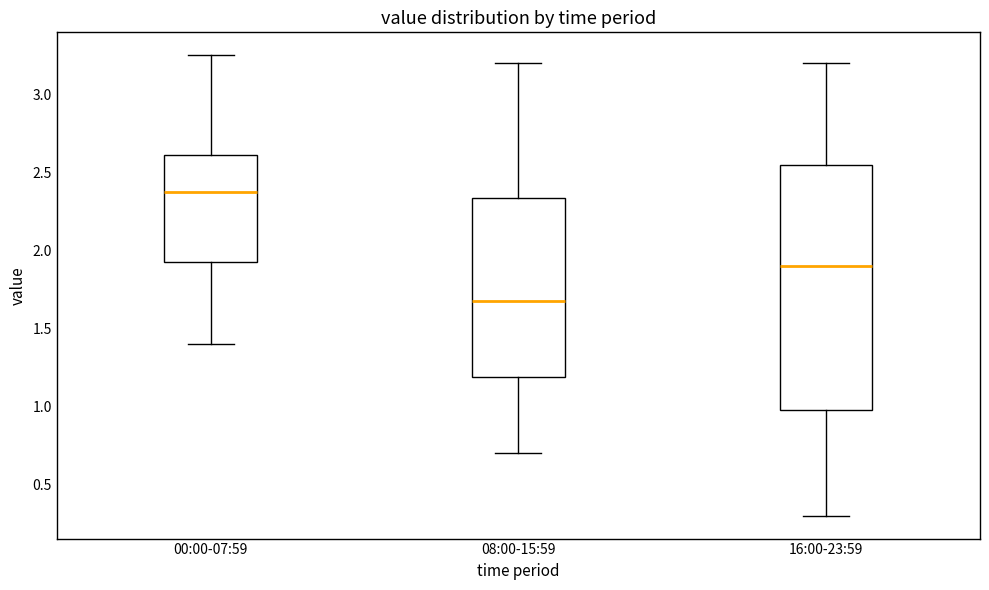

Reading left to right, read every box against the y-axis: the position of its median line, the range the box covers, and the ends of its whiskers. The values are not printed on the chart, so give them approximately, as read against the axis.

00:00-07:59: median 2.40, box 1.95 to 2.60, whiskers 1.40 to 3.25
08:00-15:59: median 1.70, box 1.20 to 2.35, whiskers 0.70 to 3.20
16:00-23:59: median 1.90, box 1.00 to 2.55, whiskers 0.30 to 3.20